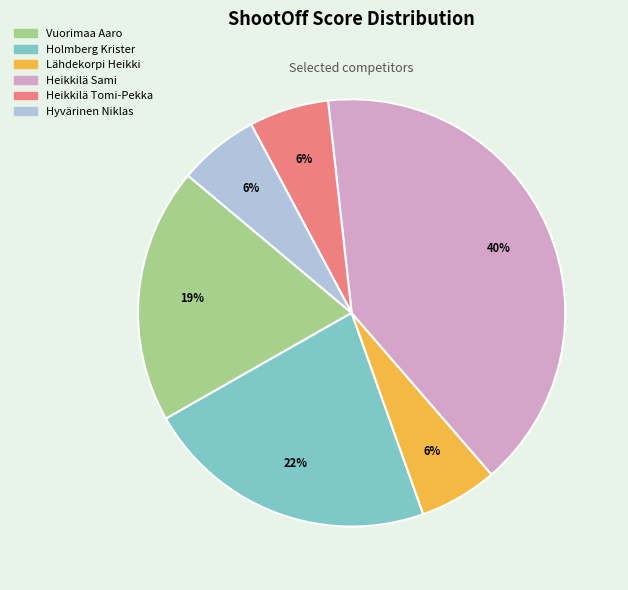

To the nearest percent, what percentage of the pie is Lähdekorpi Heikki?

6%